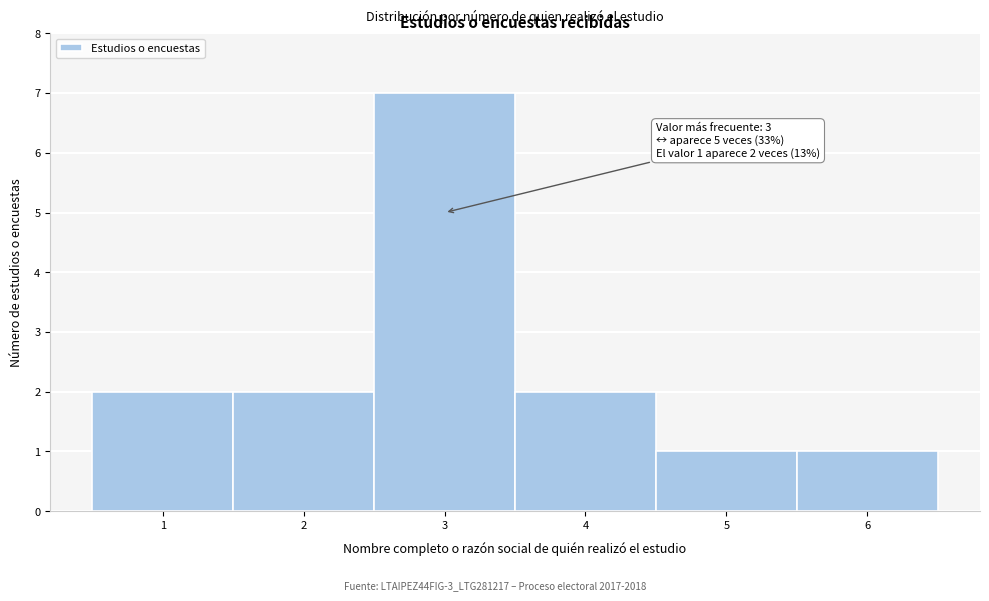

Which range on the x-axis has the tallest bar?

2.5 to 3.5